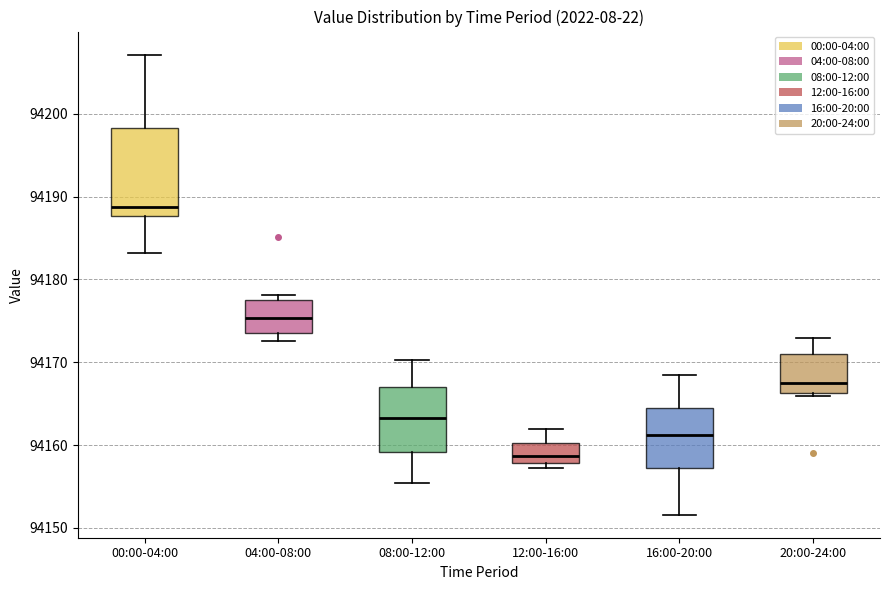

Where does the median line of the box for 08:00-12:00 sit on the y-axis? The values are not printed on the chart, so give them approximately, as read against the axis.

94163